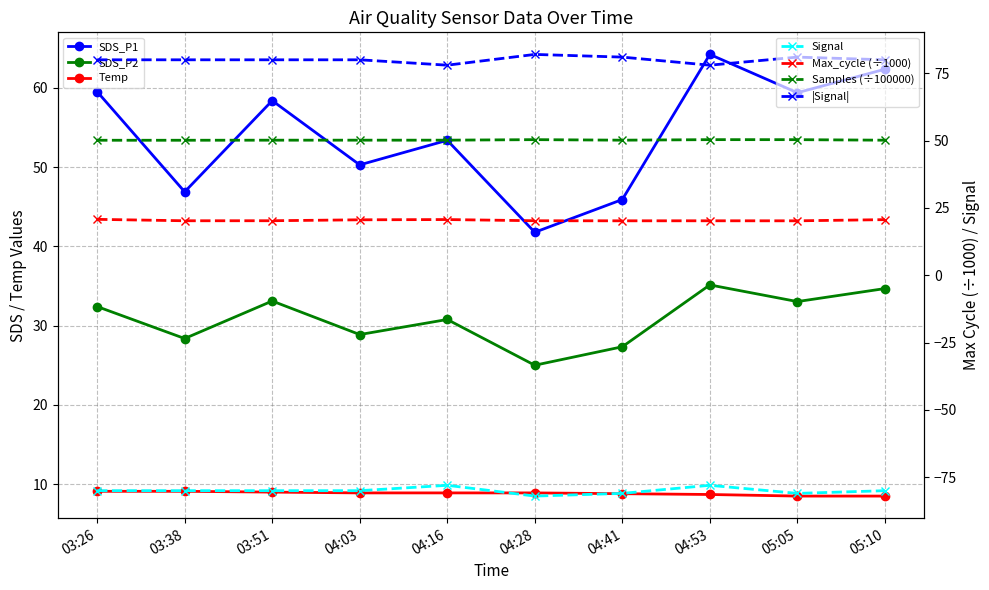

What is the sum of the Max_cycle values at 04:28 and 03:26?

41.0